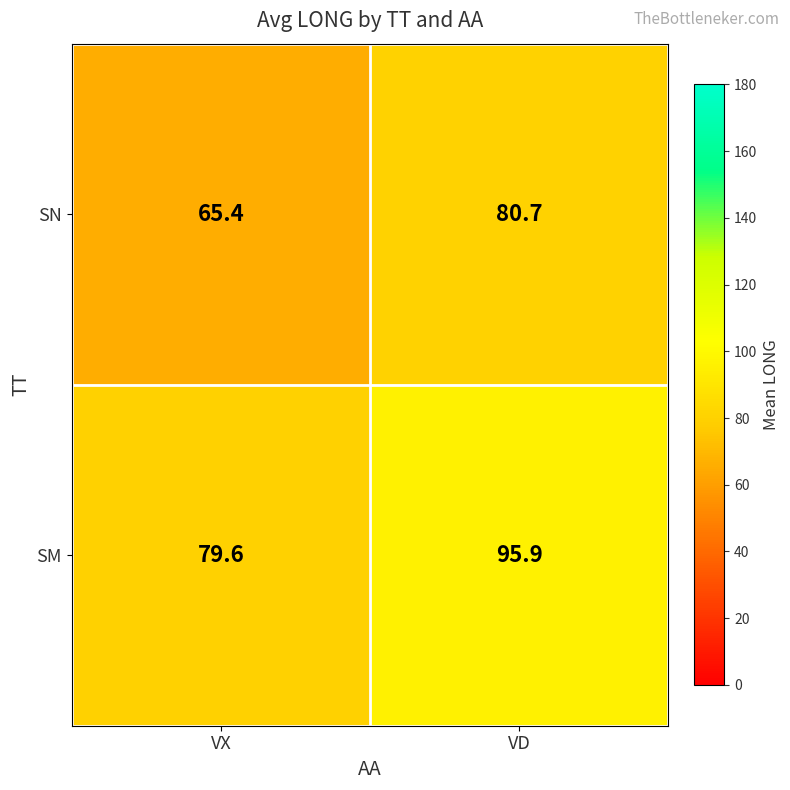

Which category has the lowest value in the SN series?

VX